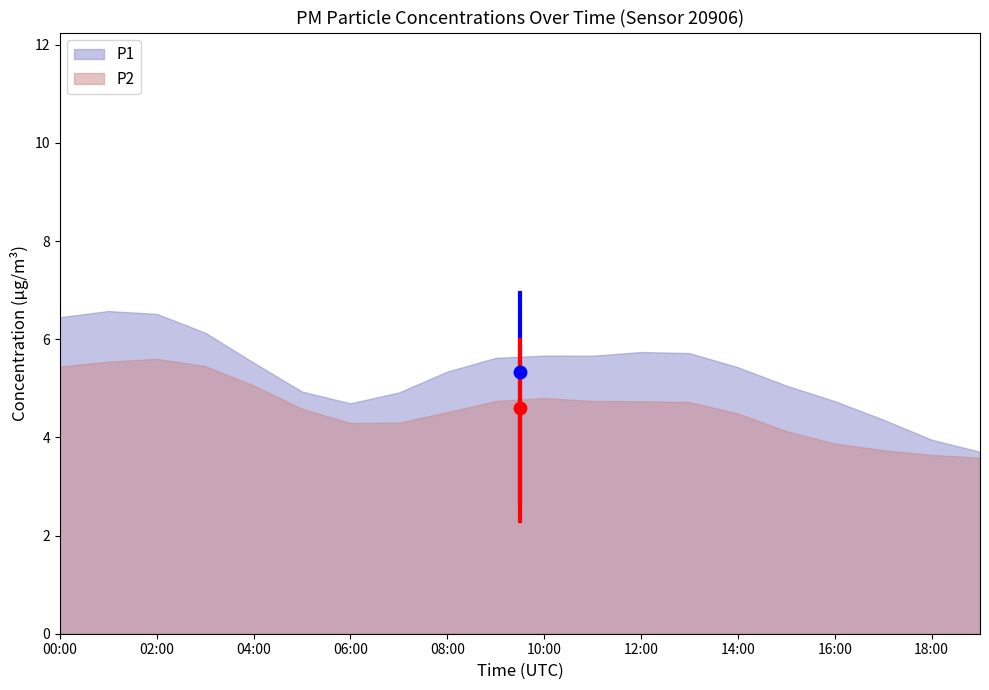

Which series has the largest total across all categories?

P1